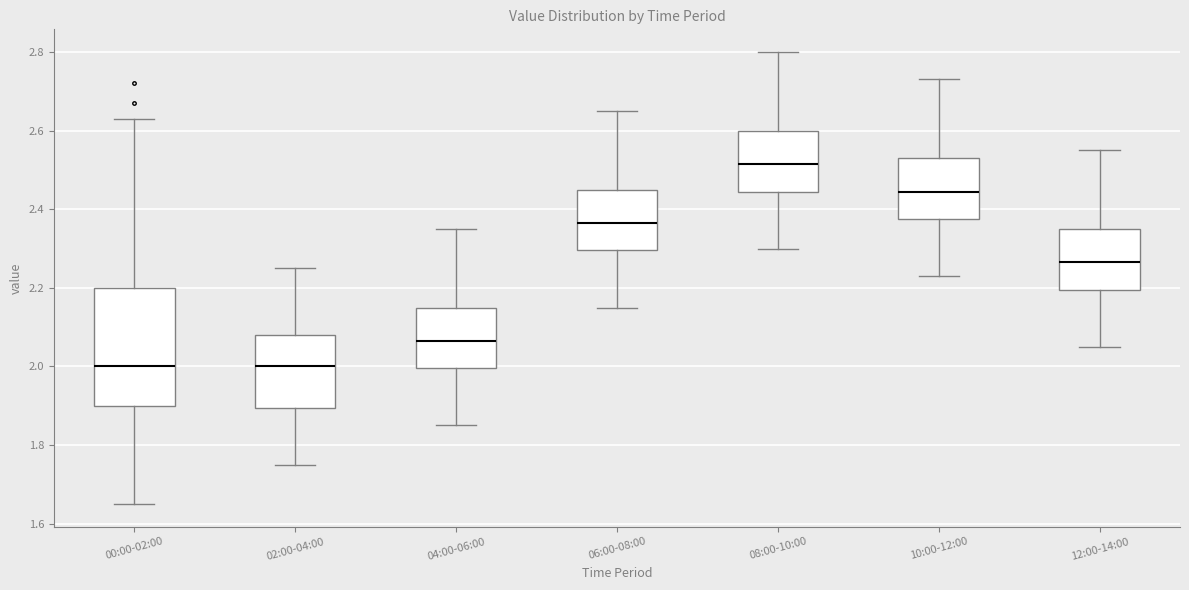

Reading left to right, read every box against the y-axis: the position of its median line, the range the box covers, and the ends of its whiskers. The values are not printed on the chart, so give them approximately, as read against the axis.

00:00-02:00: median 2.00, box 1.90 to 2.20, whiskers 1.66 to 2.64
02:00-04:00: median 2.00, box 1.90 to 2.08, whiskers 1.76 to 2.26
04:00-06:00: median 2.06, box 2.00 to 2.16, whiskers 1.86 to 2.36
06:00-08:00: median 2.36, box 2.30 to 2.46, whiskers 2.16 to 2.66
08:00-10:00: median 2.52, box 2.44 to 2.60, whiskers 2.30 to 2.80
10:00-12:00: median 2.44, box 2.38 to 2.54, whiskers 2.24 to 2.74
12:00-14:00: median 2.26, box 2.20 to 2.36, whiskers 2.06 to 2.56